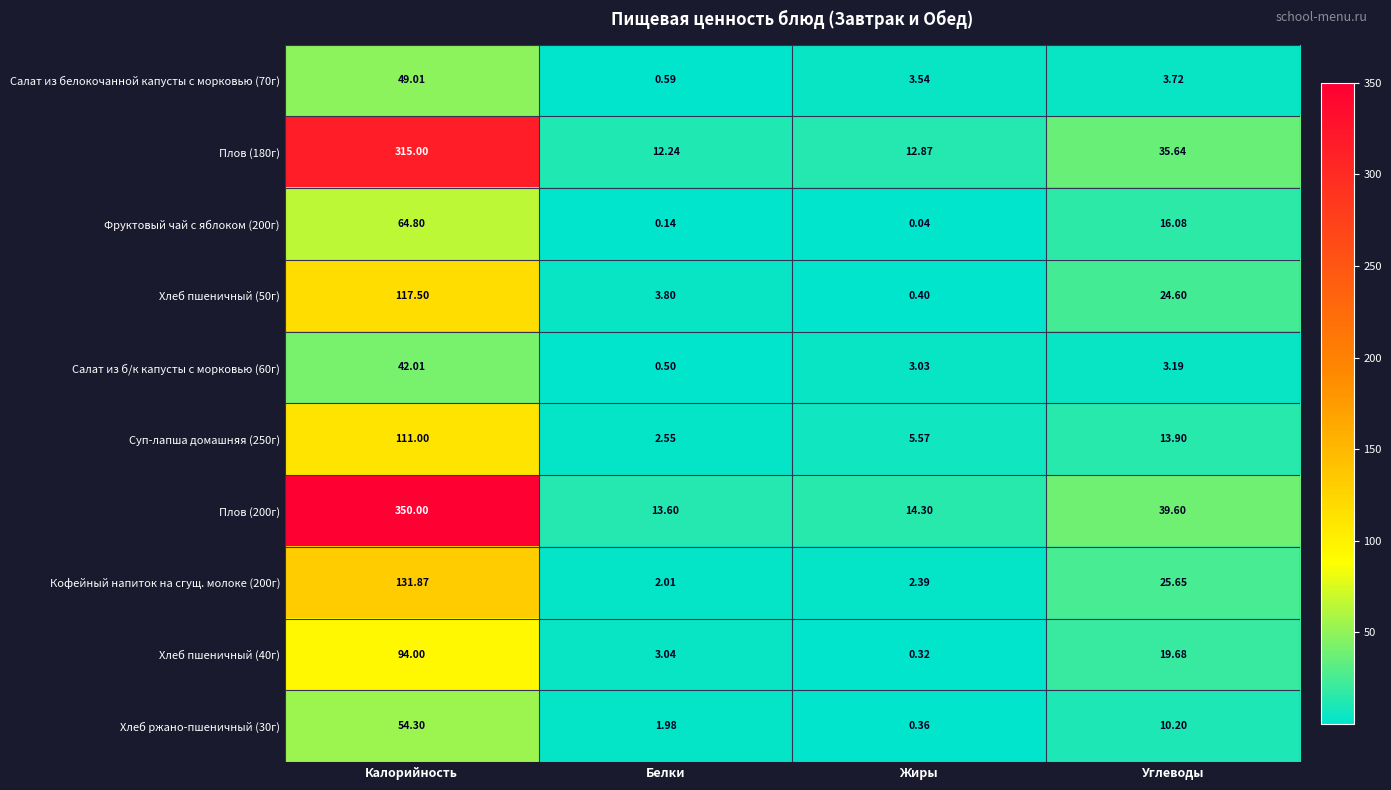

Is the value of Фруктовый чай с яблоком (200г) at Белки greater than the value of Суп-лапша домашняя (250г) at Жиры?

No